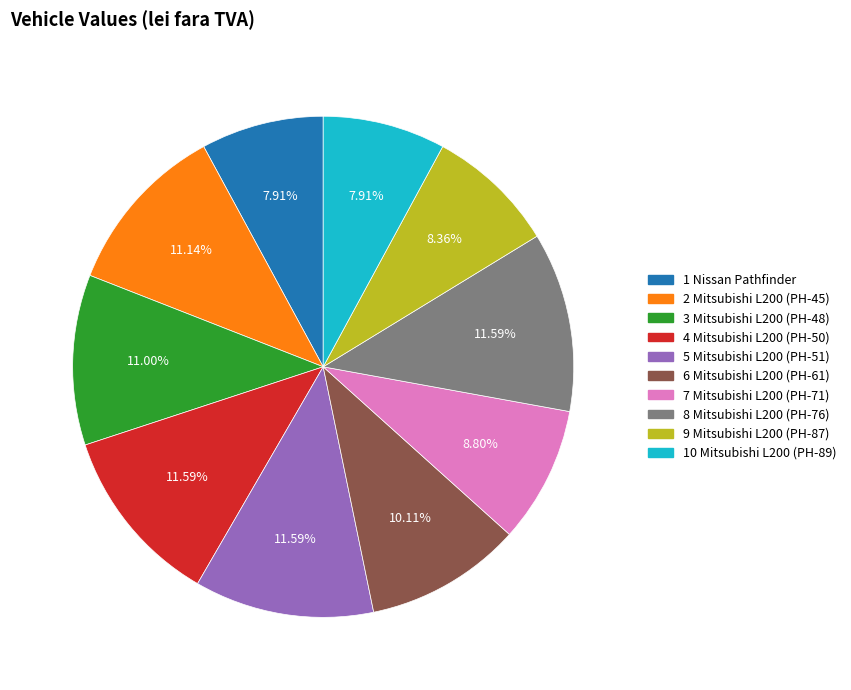

To the nearest percent, what percentage of the pie is 9 Mitsubishi L200 (PH-87)?

8%